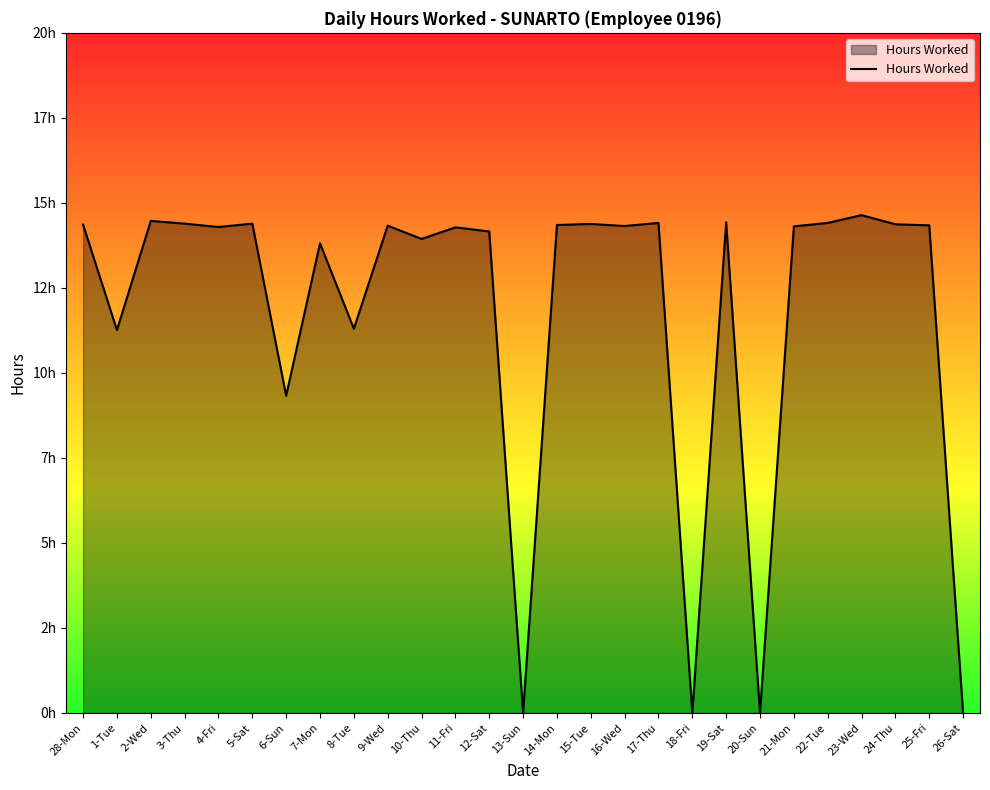

Which has a higher value, 8-Tue or 4-Fri?

4-Fri